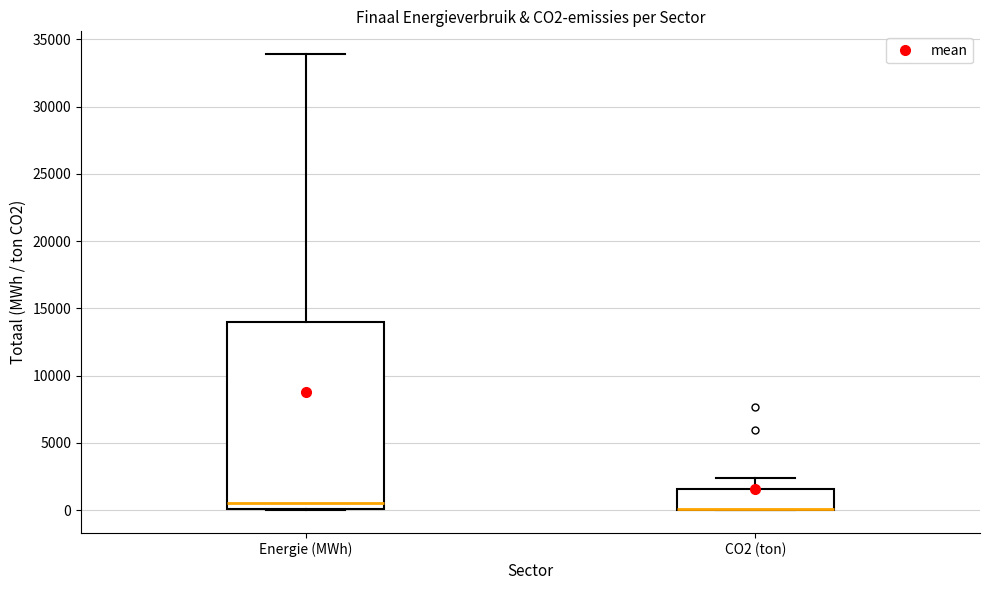

Where is the lower edge of the box for Energie (MWh) on the y-axis? The values are not printed on the chart, so give them approximately, as read against the axis.

0